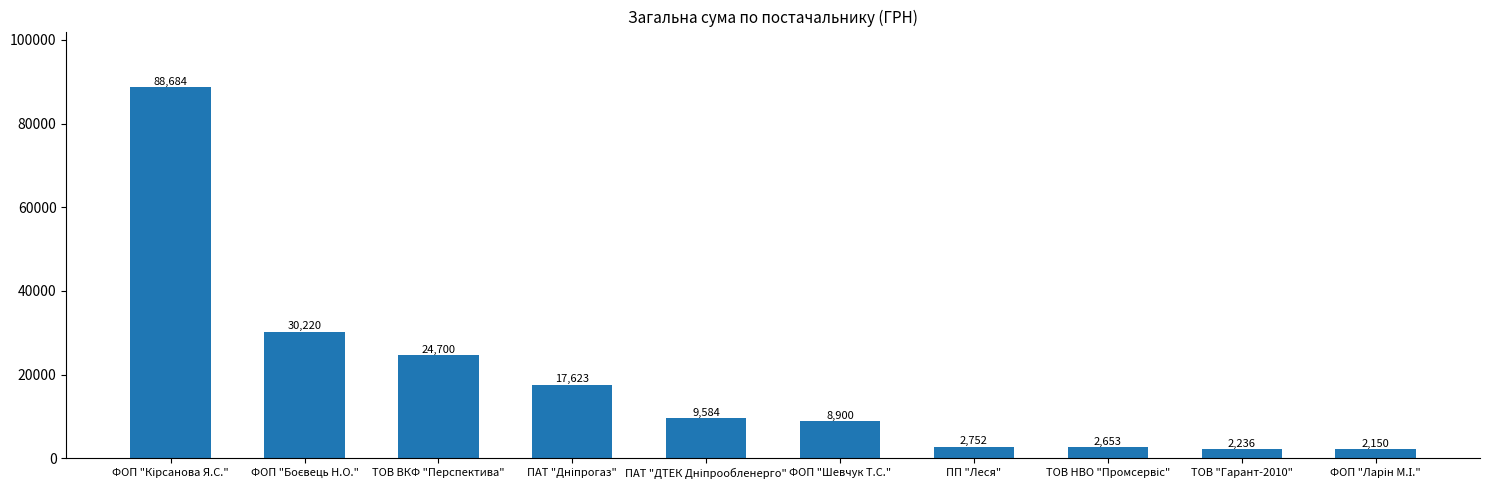

True or false: the data shows 2235.6 at ТОВ "Гарант-2010".

True